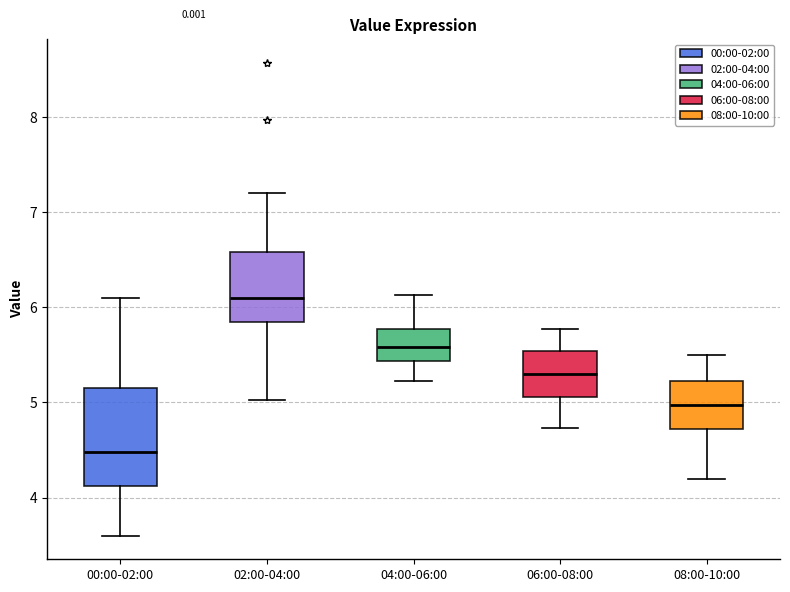

Comparing the boxes themselves (not the whiskers), which one is the tallest?

00:00-02:00